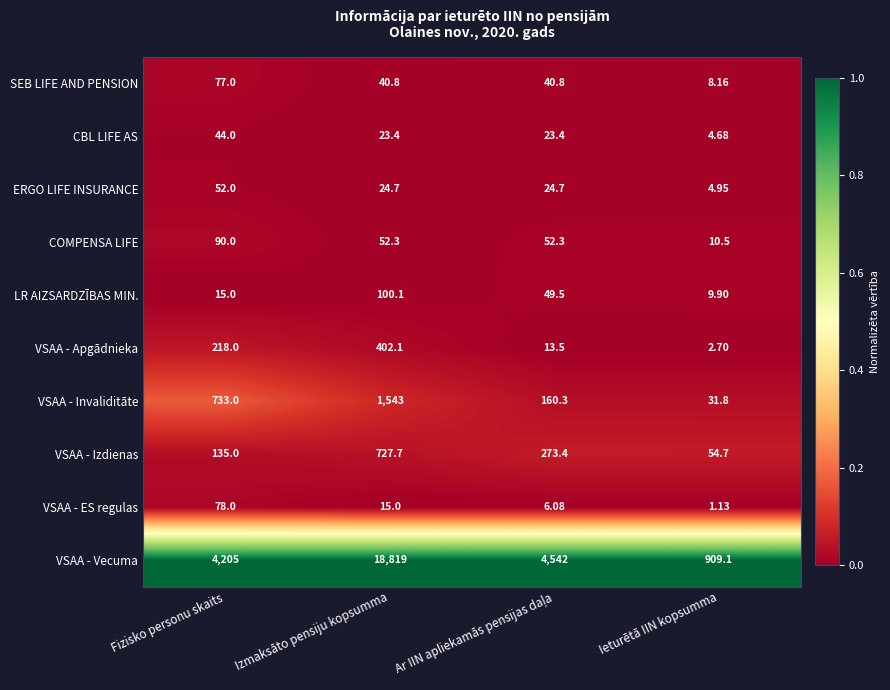

Which label corresponds to the smallest value in the chart?

Ieturētā IIN kopsumma